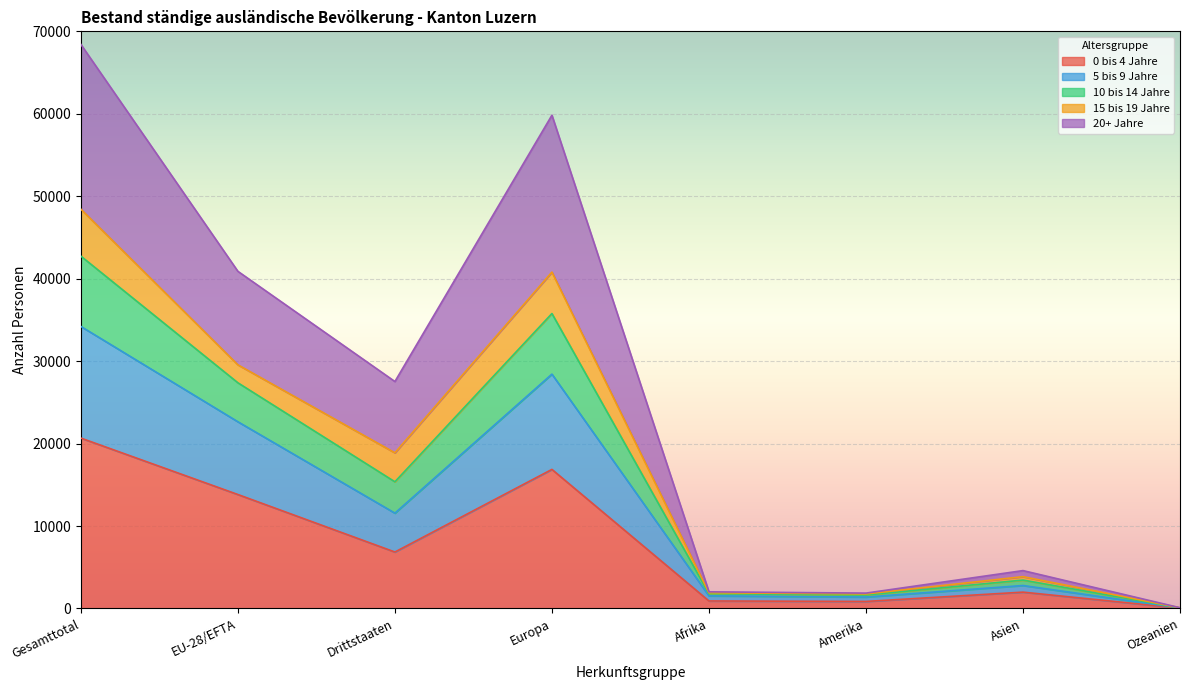

At which category is the sum across all series the highest?

Gesamttotal